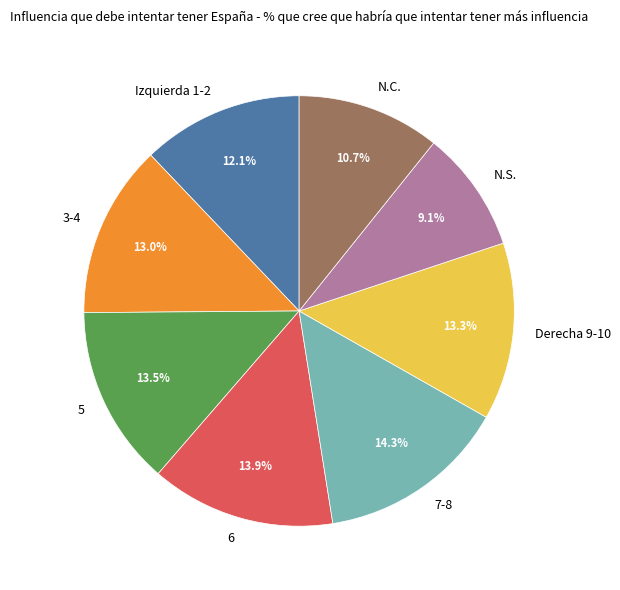

What percentage do Derecha 9-10 and 3-4 together represent?

26.3%